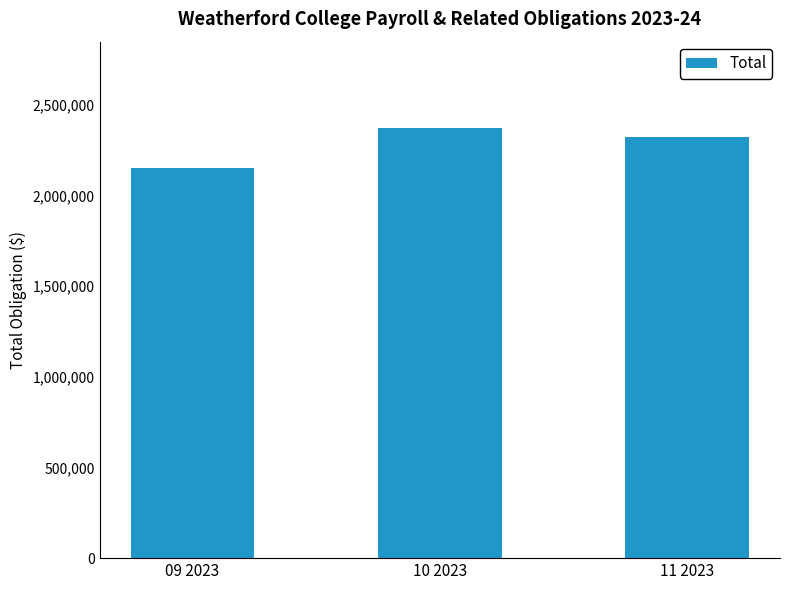

Which label corresponds to the smallest value in the chart?

09 2023